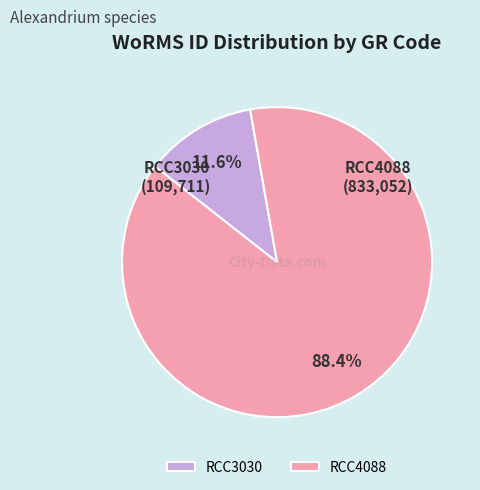

Is the sum of RCC3030 and RCC4088 greater than half?

Yes